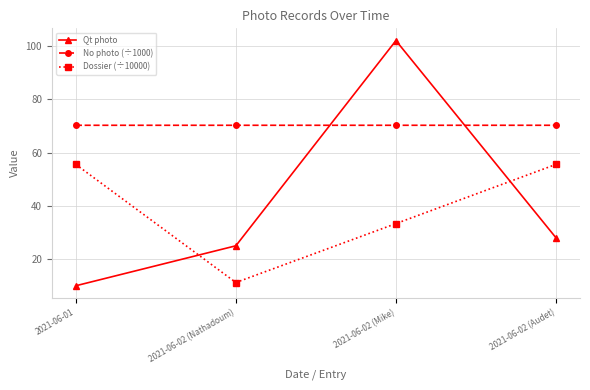

Does the chart have visible grid lines?

Yes